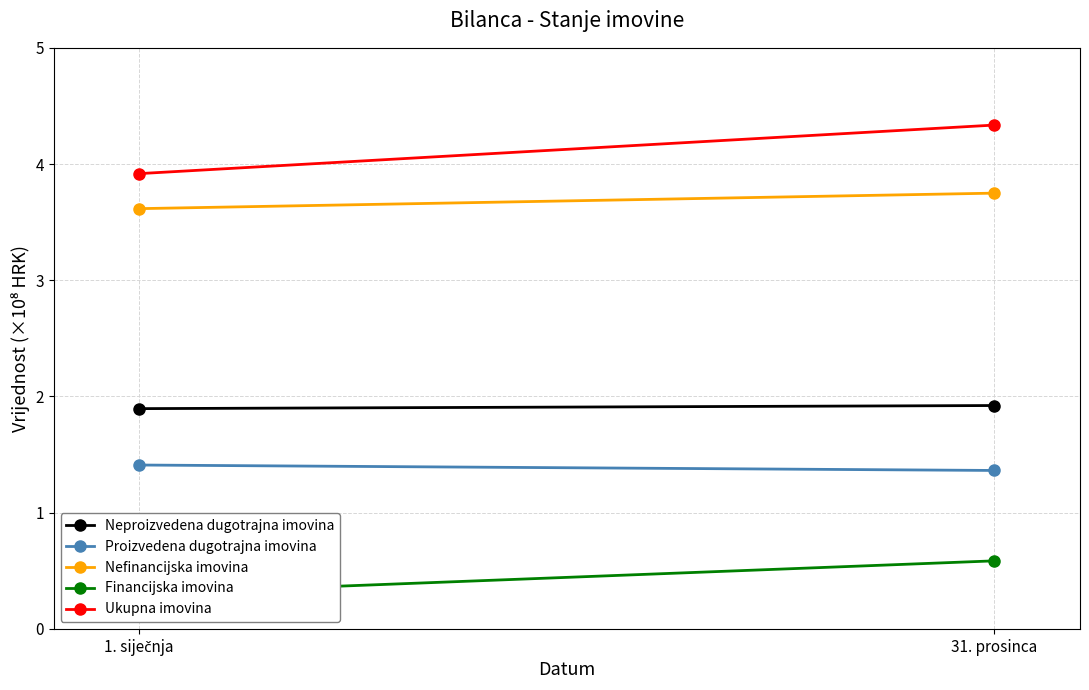

What is the label of the 1st point from the left?

1. siječnja